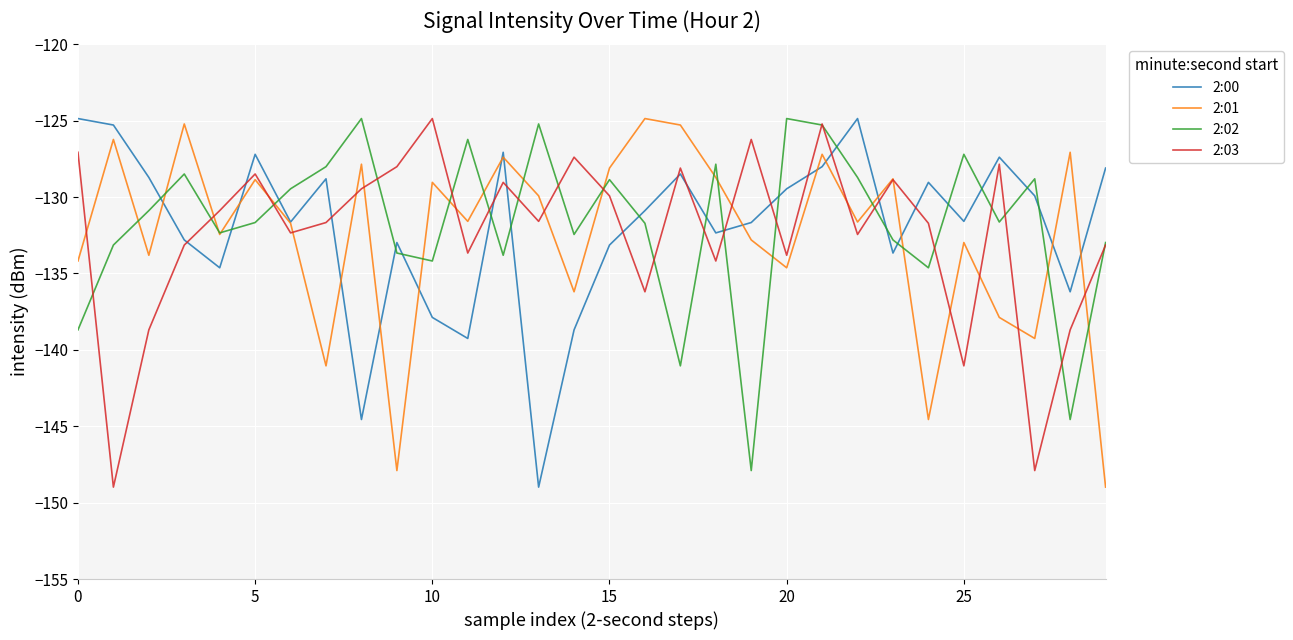

What is the smallest value displayed?

-149.0